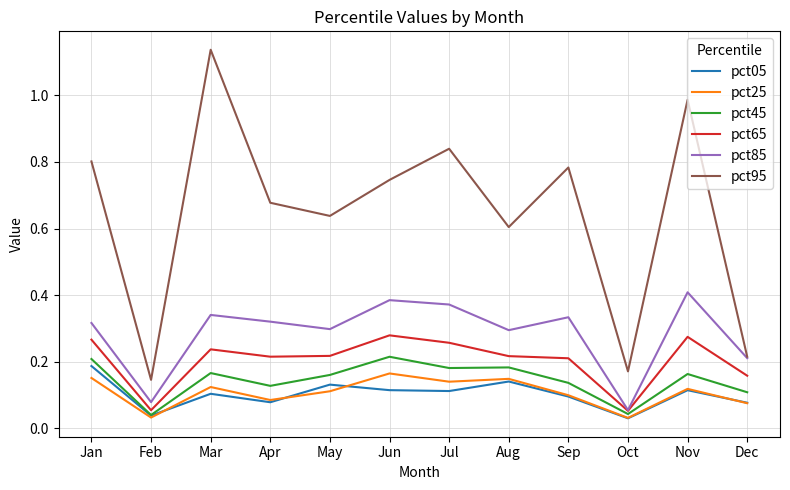

Which series changed the most between Aug and Sep?

pct95